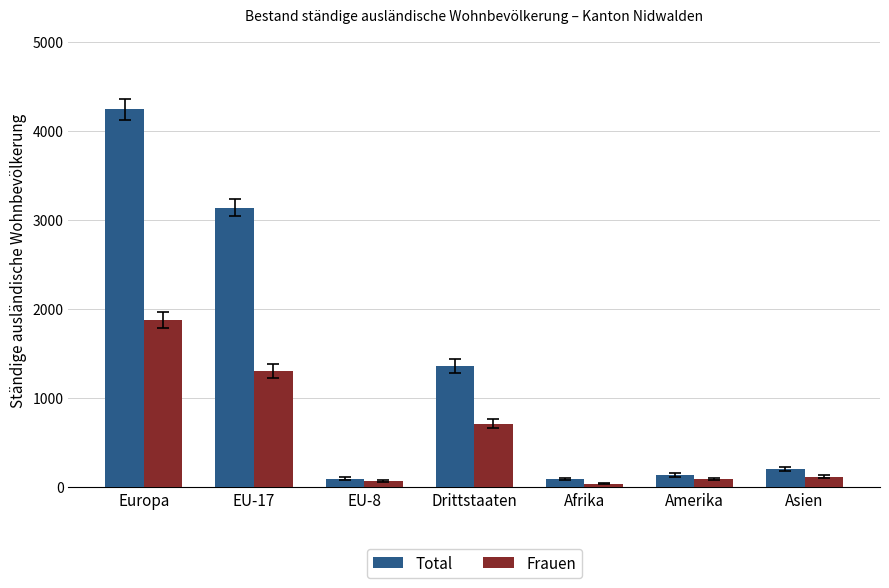

Is the value of Total at Afrika greater than the value of Frauen at Europa?

No